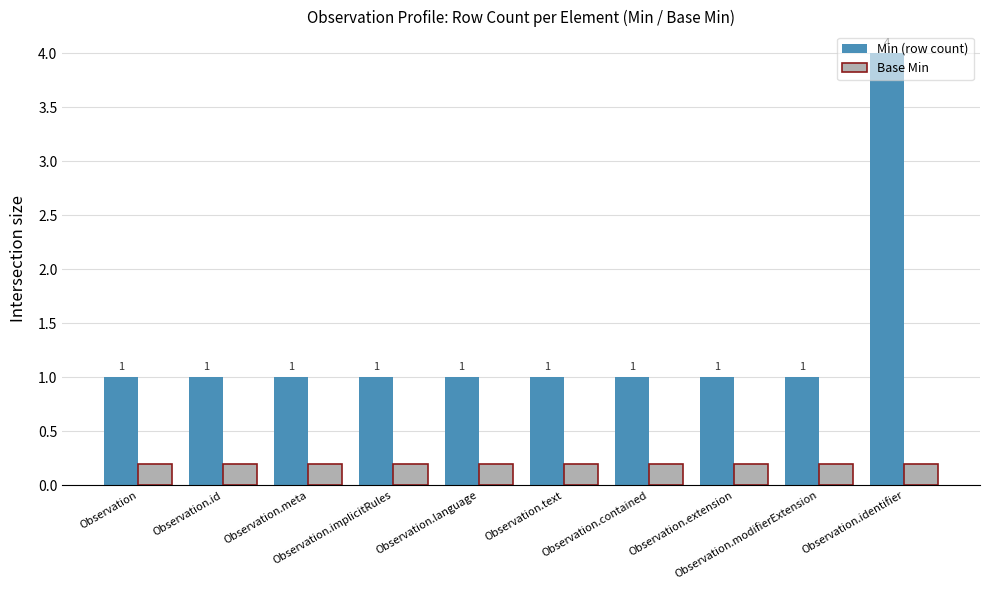

What is the value of the Base Min bar at the 5th from the left?

0.2